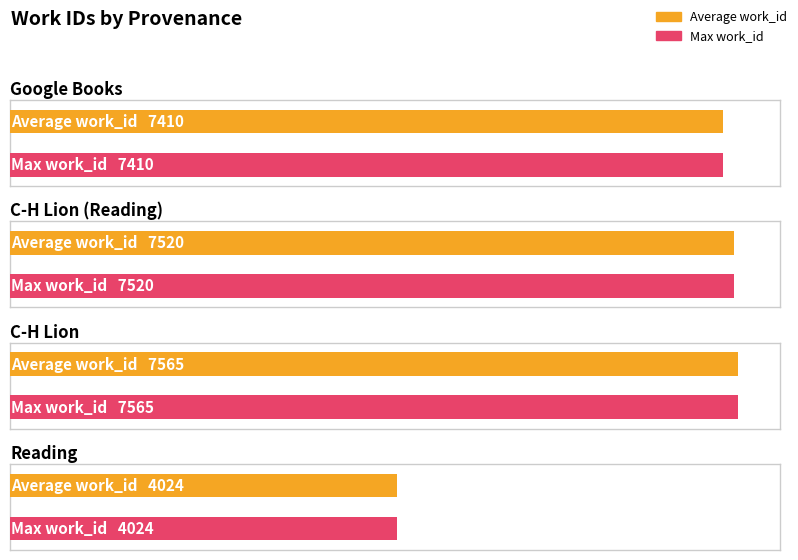

Is the value of Max work_id at Google Books greater than the value of Average work_id at Reading?

Yes